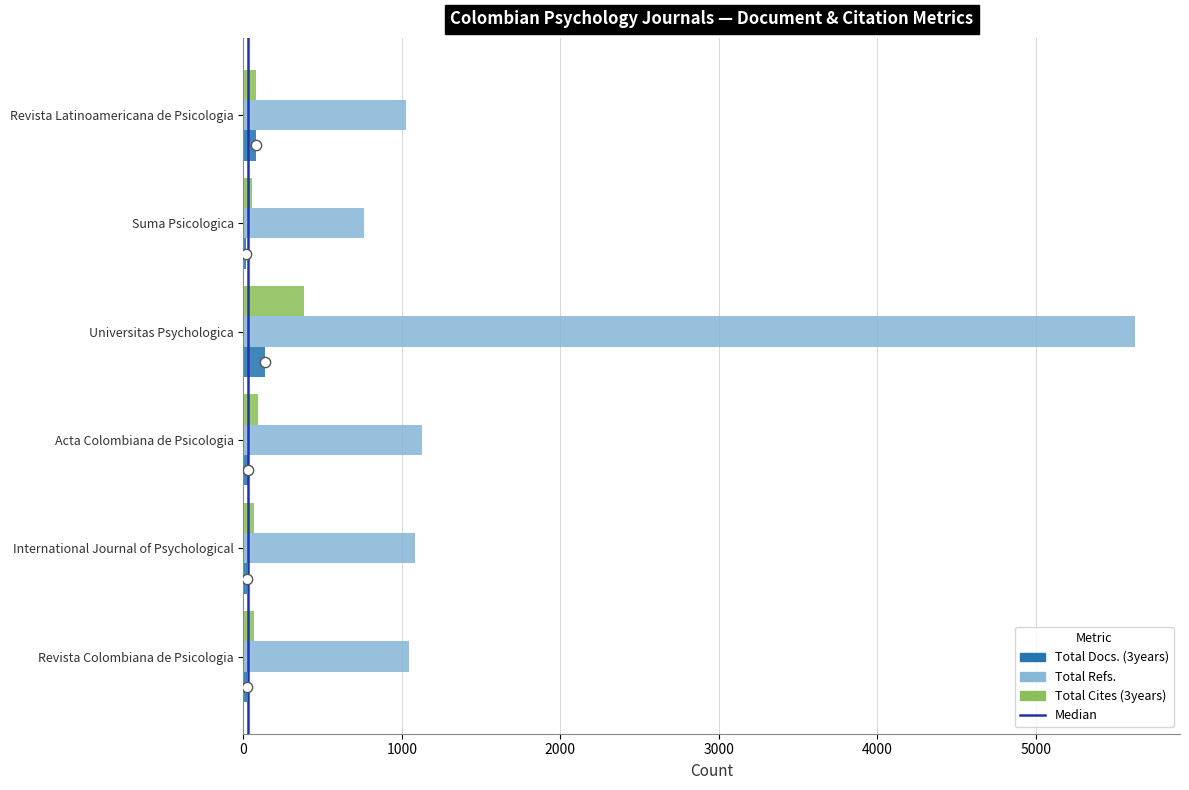

Which series has the largest total across all categories?

Total Refs.